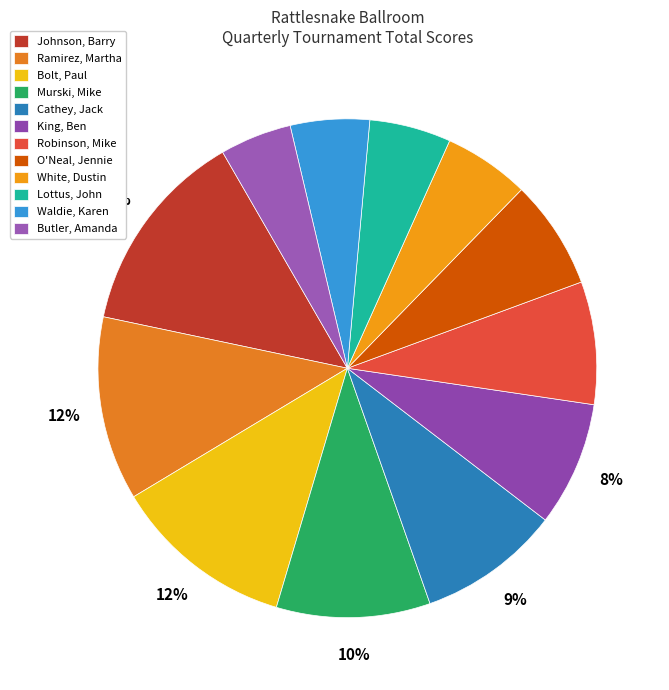

To the nearest percent, what is the average slice percentage?

8%